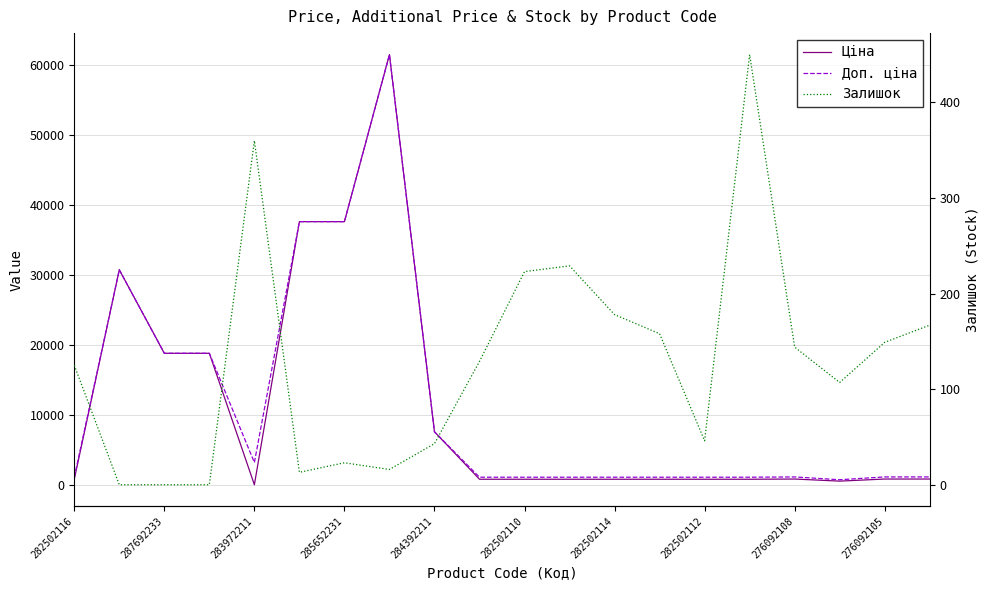

What are all the series names shown in the legend?

Ціна, Доп. ціна, Залишок